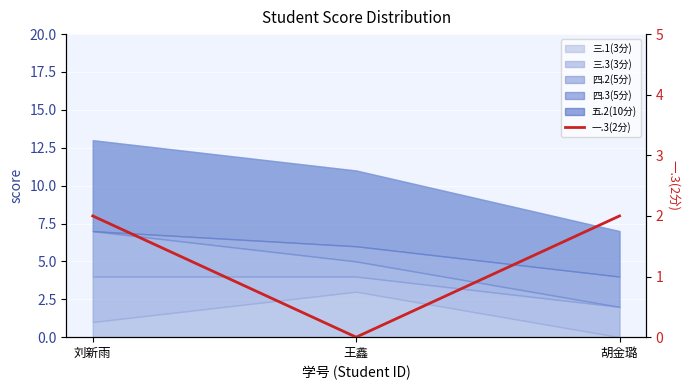

How many values are between 0 and 2?

3